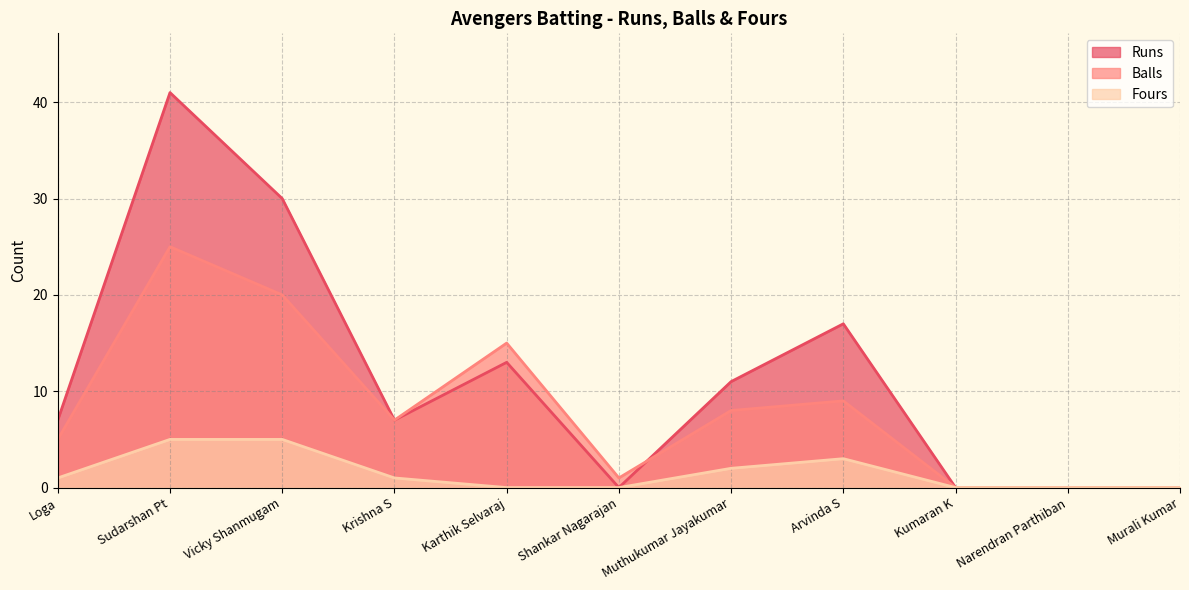

Does the chart have visible grid lines?

Yes